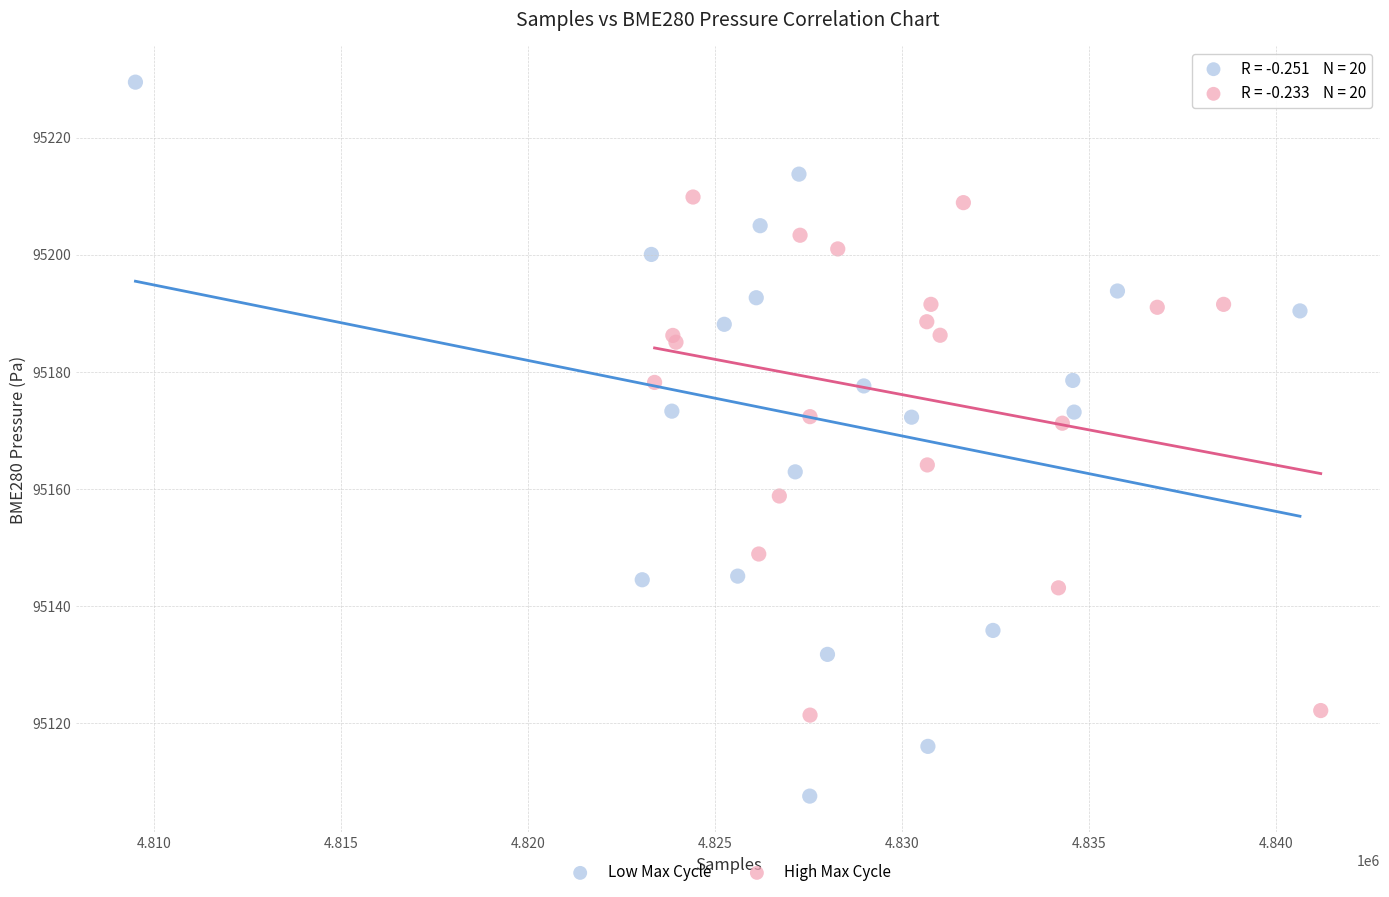

Which series has the largest Y range (max minus min)?

Low Max Cycle